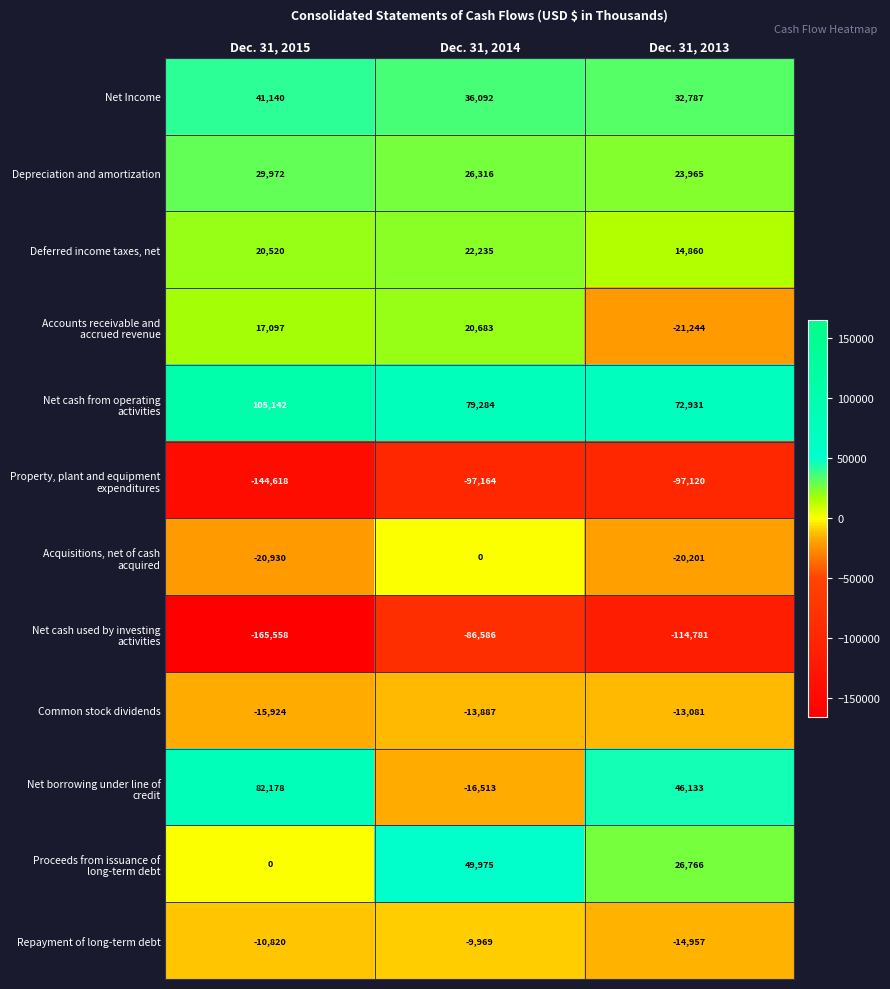

What is the difference between the highest and lowest values at Dec. 31, 2015?

270700